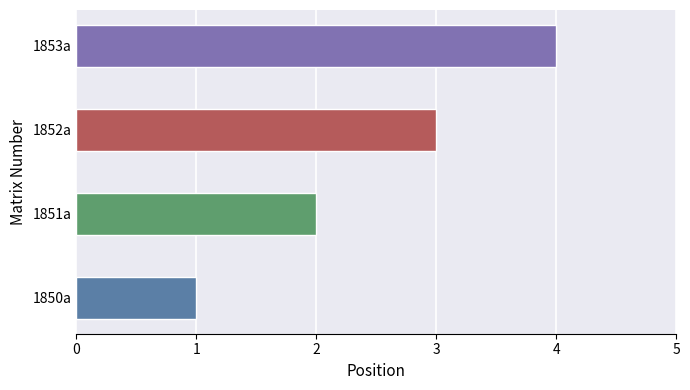

True or false: the data shows 4 at 1853a.

True